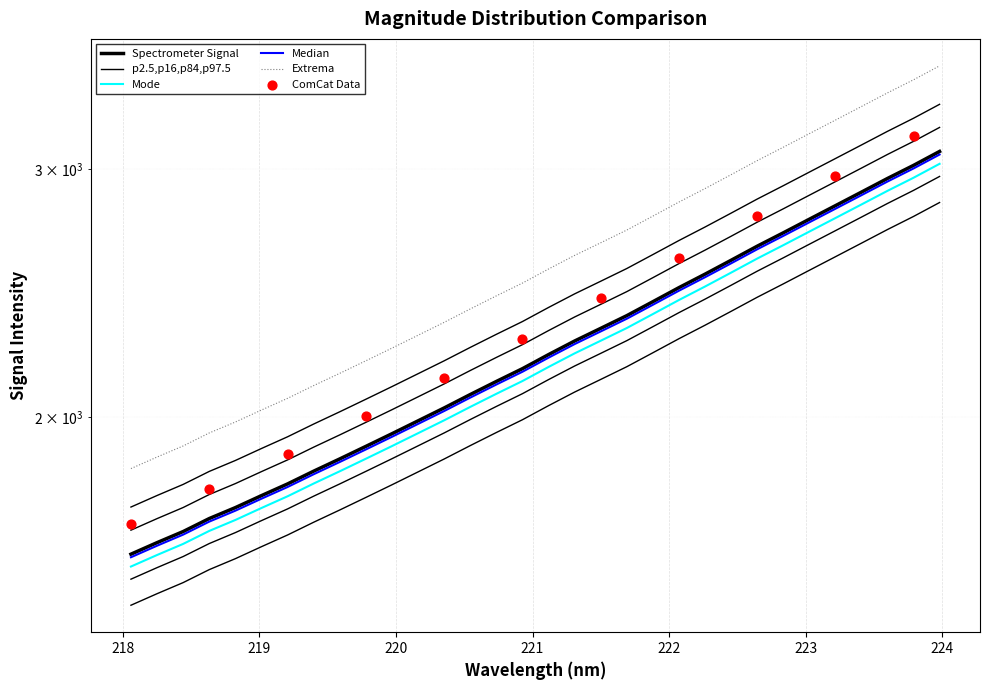

What is the change in value from 218.442 to 220.5444?

+399.5